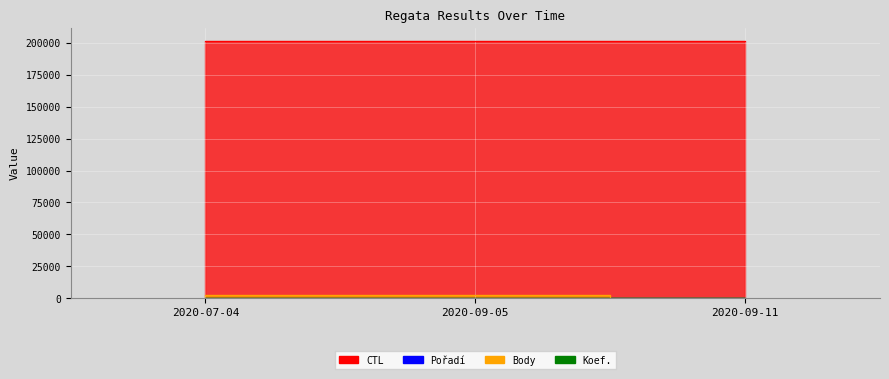

Which series changed the most between 2020-07-04 and 2020-09-11?

Body